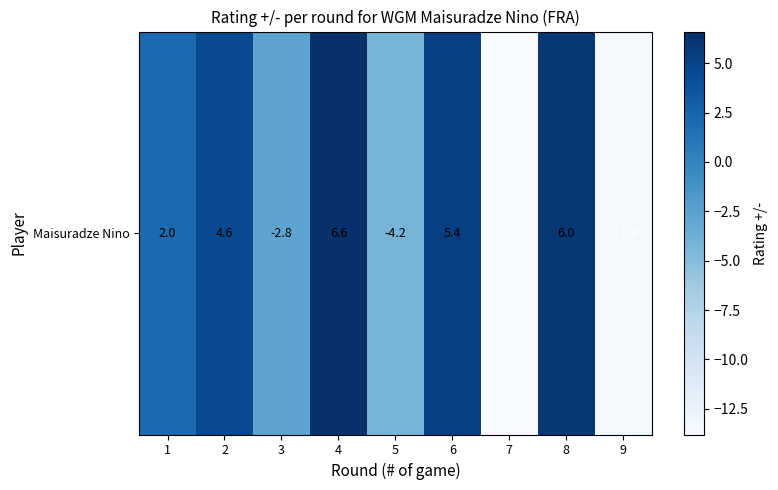

Reading left to right, transcribe all the data shown in this chart.

2.0	4.6	-2.8	6.6	-4.2	5.4	-13.8	6.0	-13.4